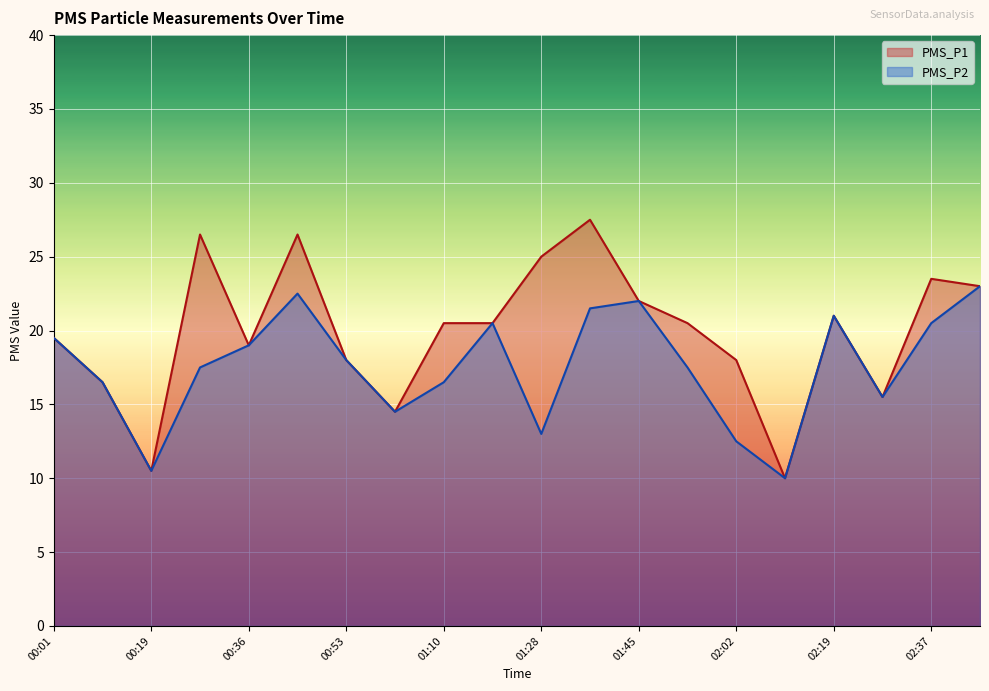

At how many categories does at least one series exceed 16?

16